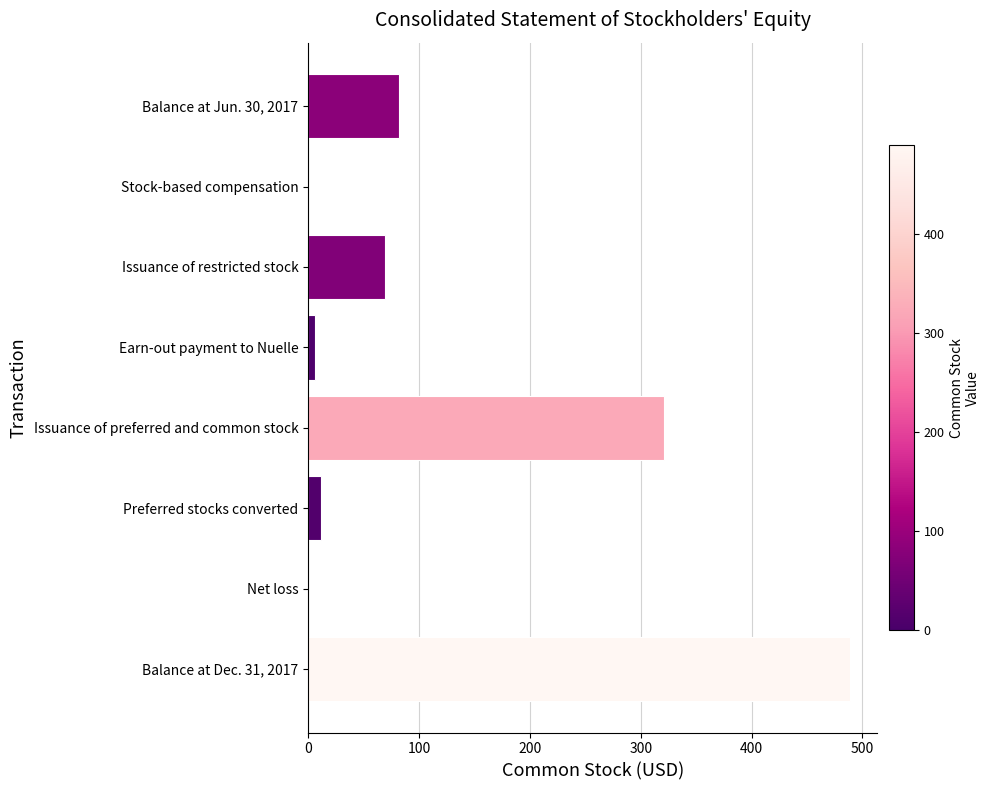

Between Issuance of preferred and common stock and Earn-out payment to Nuelle, which is larger?

Issuance of preferred and common stock